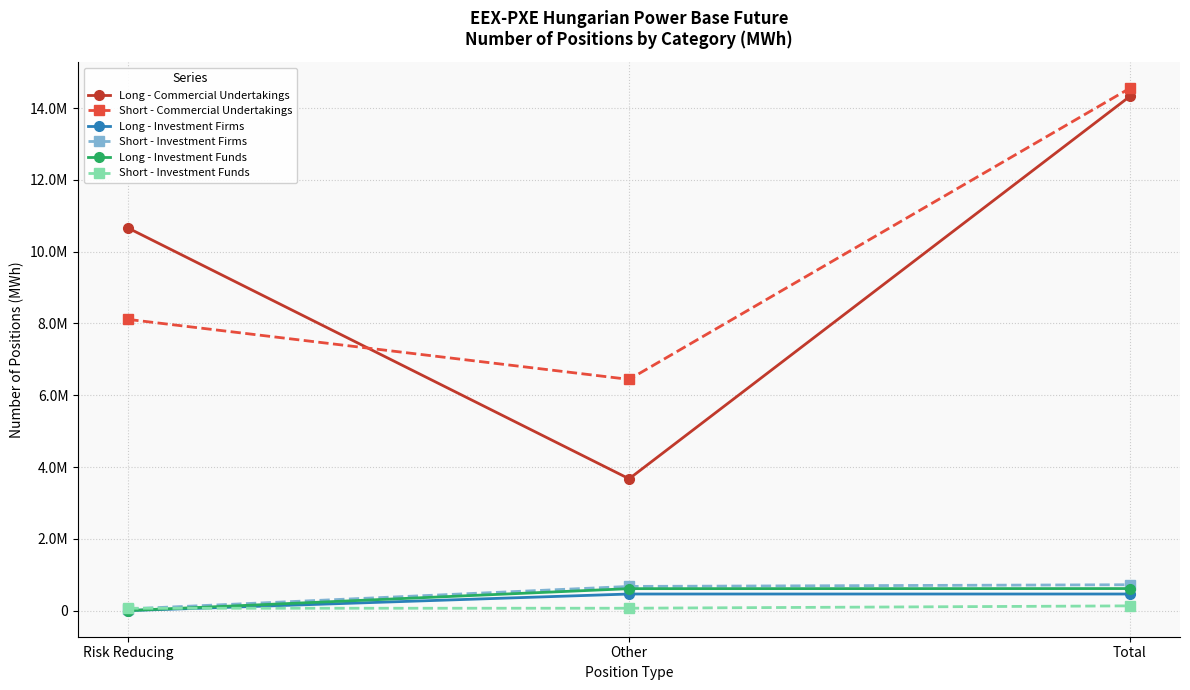

What are all the series names shown in the legend?

Long - Commercial Undertakings, Short - Commercial Undertakings, Long - Investment Firms, Short - Investment Firms, Long - Investment Funds, Short - Investment Funds